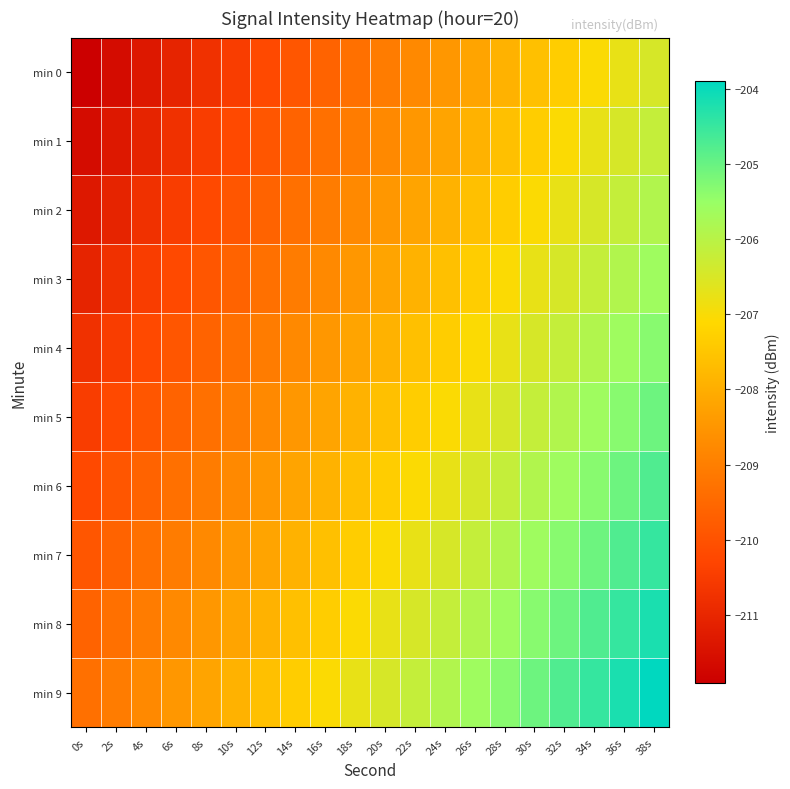

How many categories are shown in the chart?

20